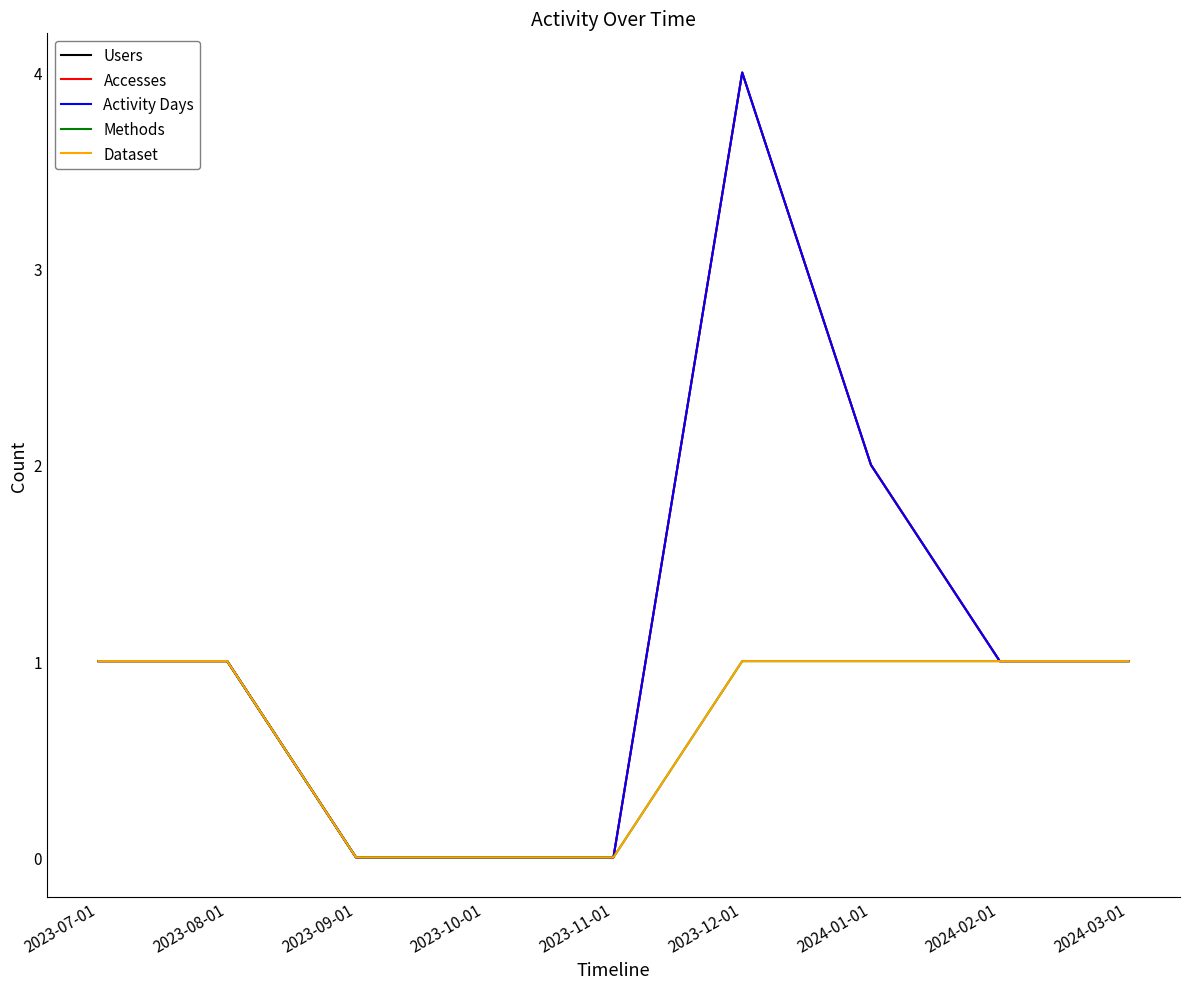

How many lines are shown in the chart?

5